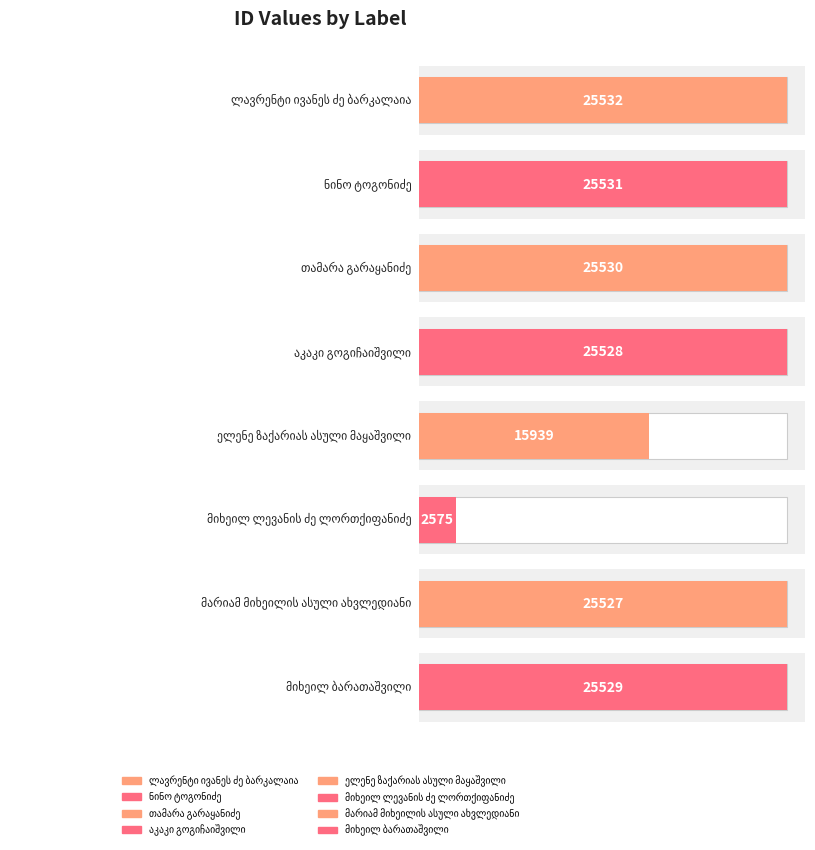

How many bars are there in total?

8